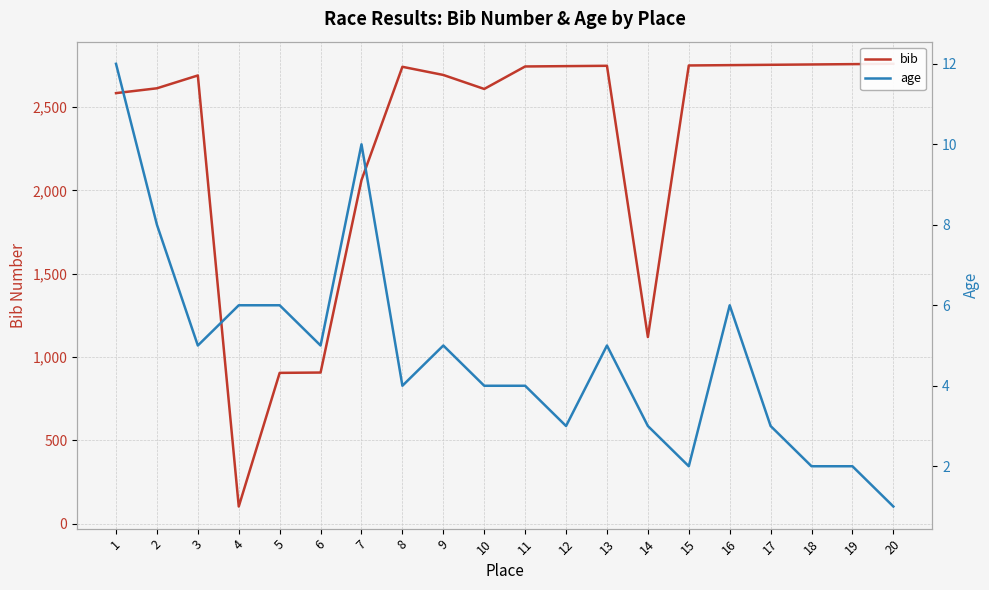

Reading right to left, extract all data points from this chart.

bib: 2760	2758	2756	2754	2752	2750	1120	2748	2746	2744	2609	2693	2742	2062	907	905	103	2690	2613	2584
age: 1	2	2	3	6	2	3	5	3	4	4	5	4	10	5	6	6	5	8	12